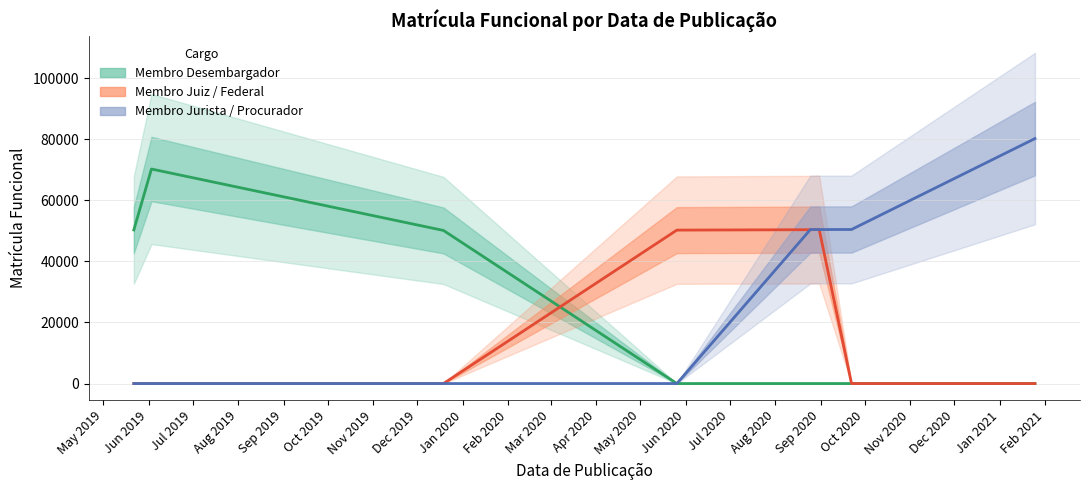

The value of Membro Desembargador at Sep 2019 is 44459. True or false?

False